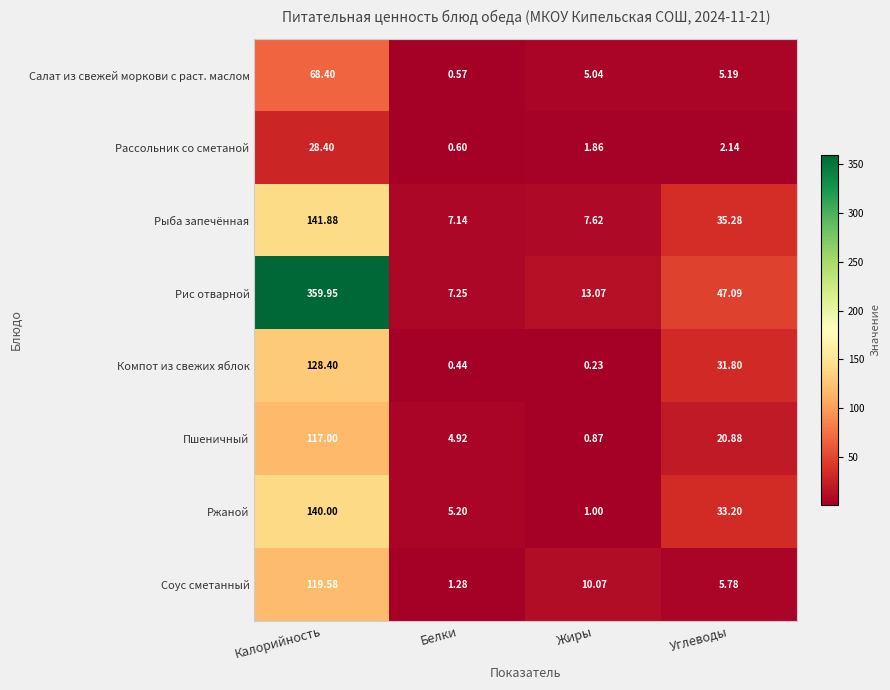

Where is Рис отварной nearest to the value 183?

Углеводы